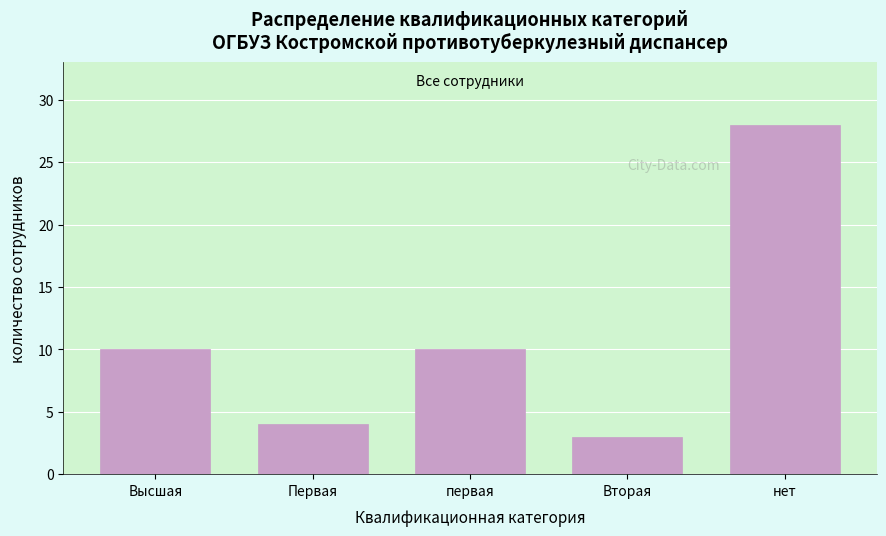

Reading left to right, extract all data points from this chart.

Высшая=10	Первая=4	первая=10	Вторая=3	нет=28